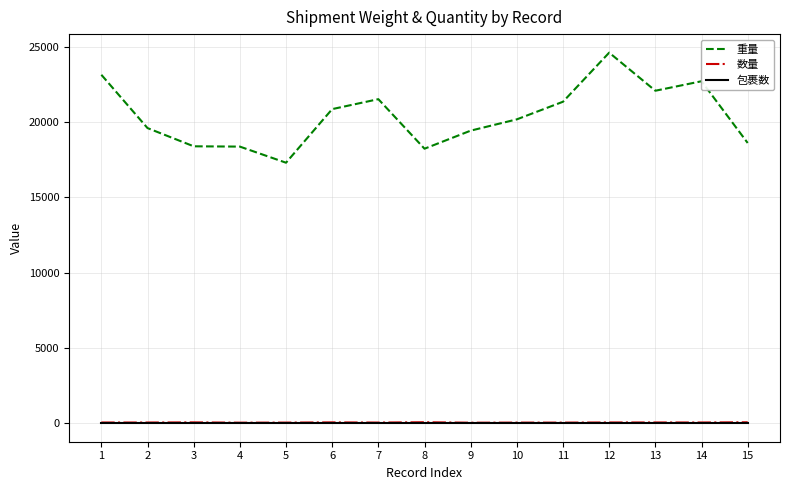

Count the number of data series in this chart.

3